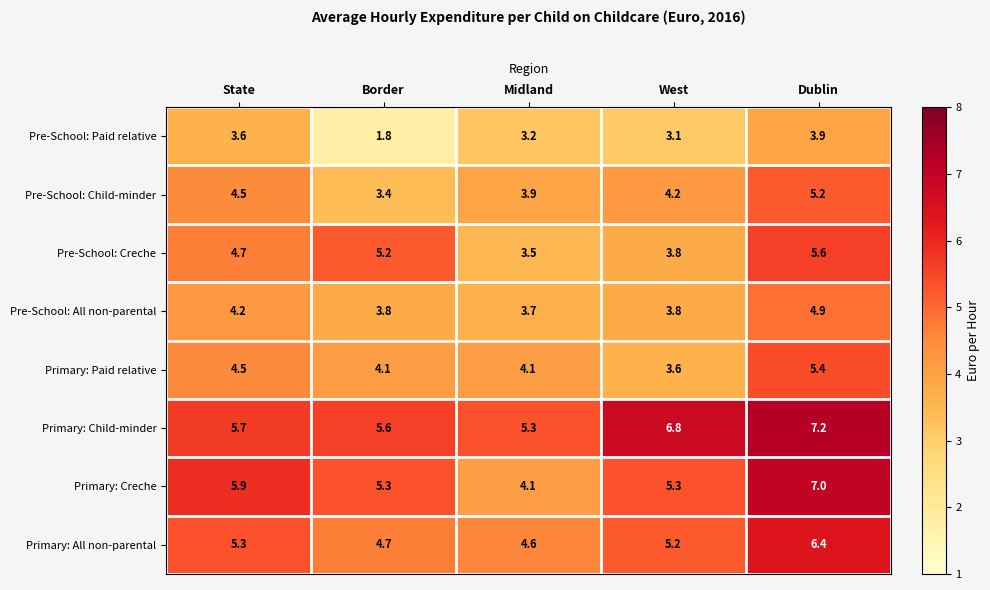

Which series has the widest spread of values?

Primary: Creche